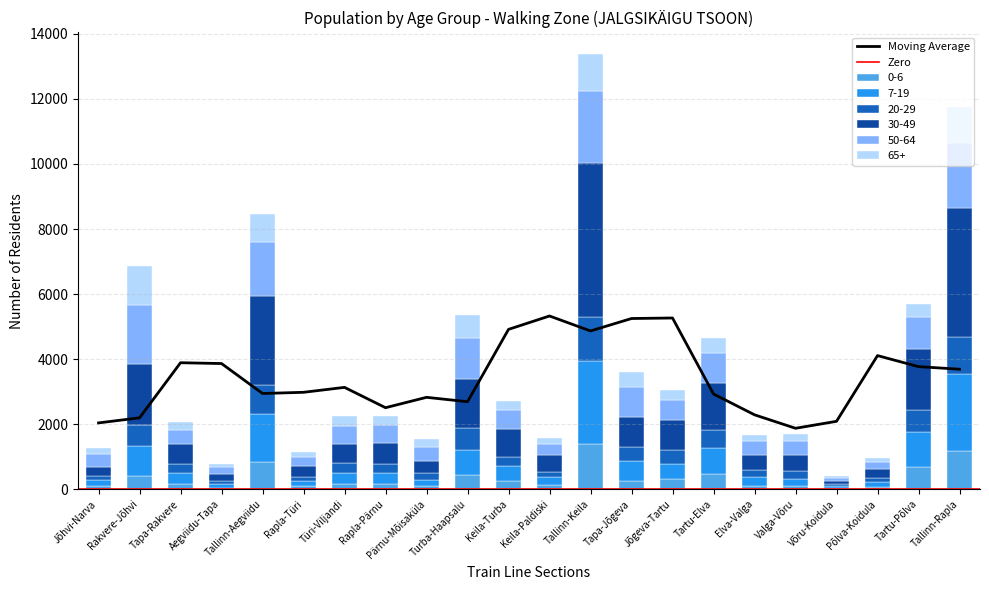

What is the minimum value for 65+?

42.0